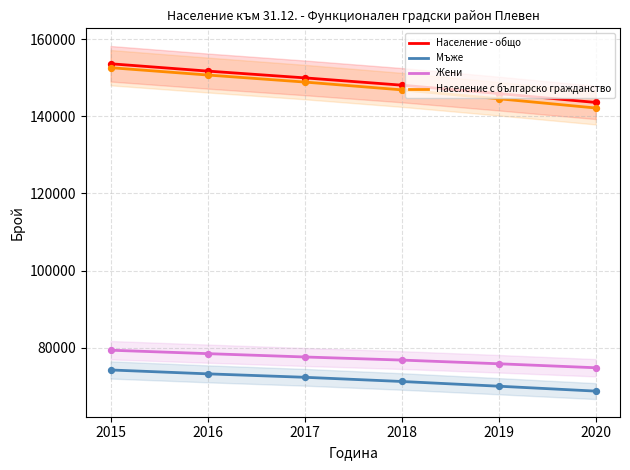

At how many categories does at least one series exceed 128016?

6